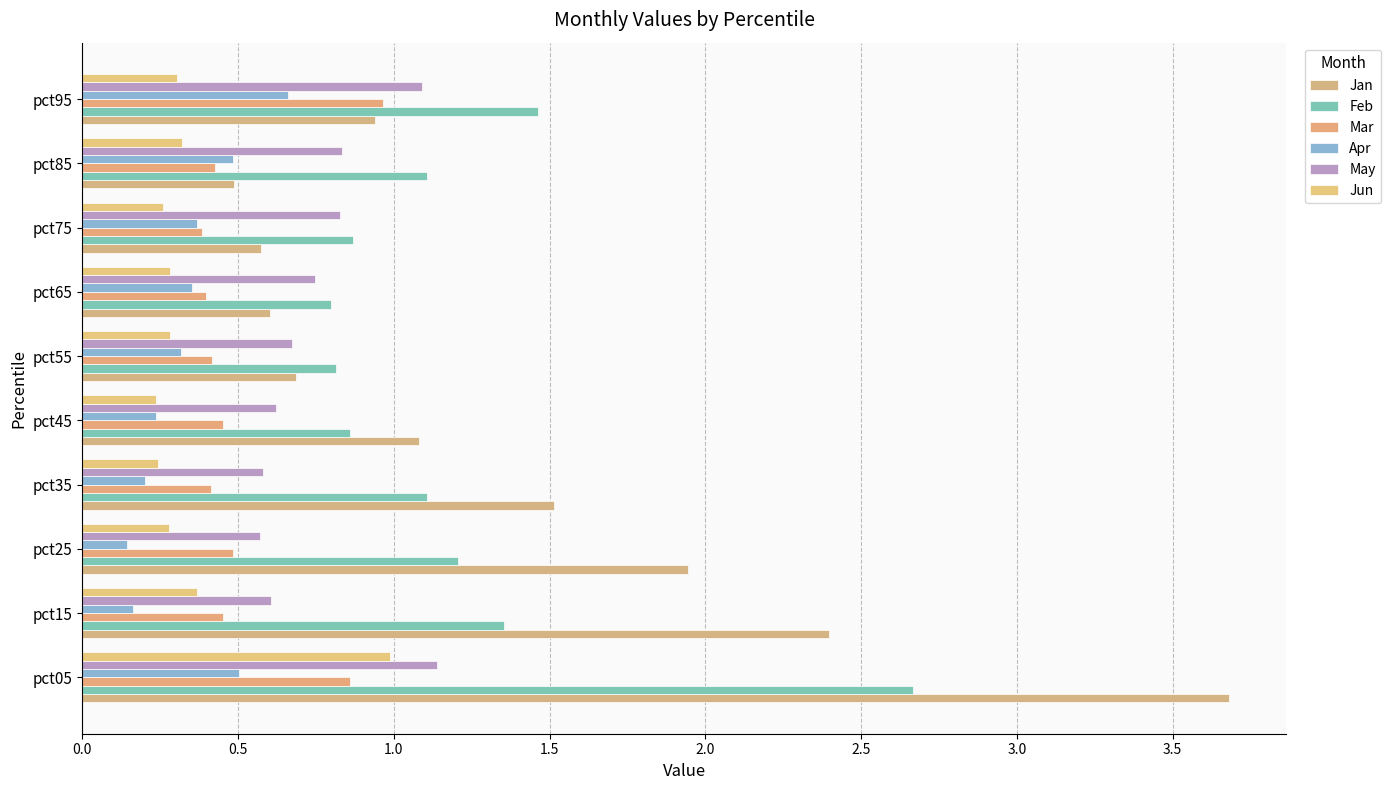

What is the average value of the Mar series?

0.5